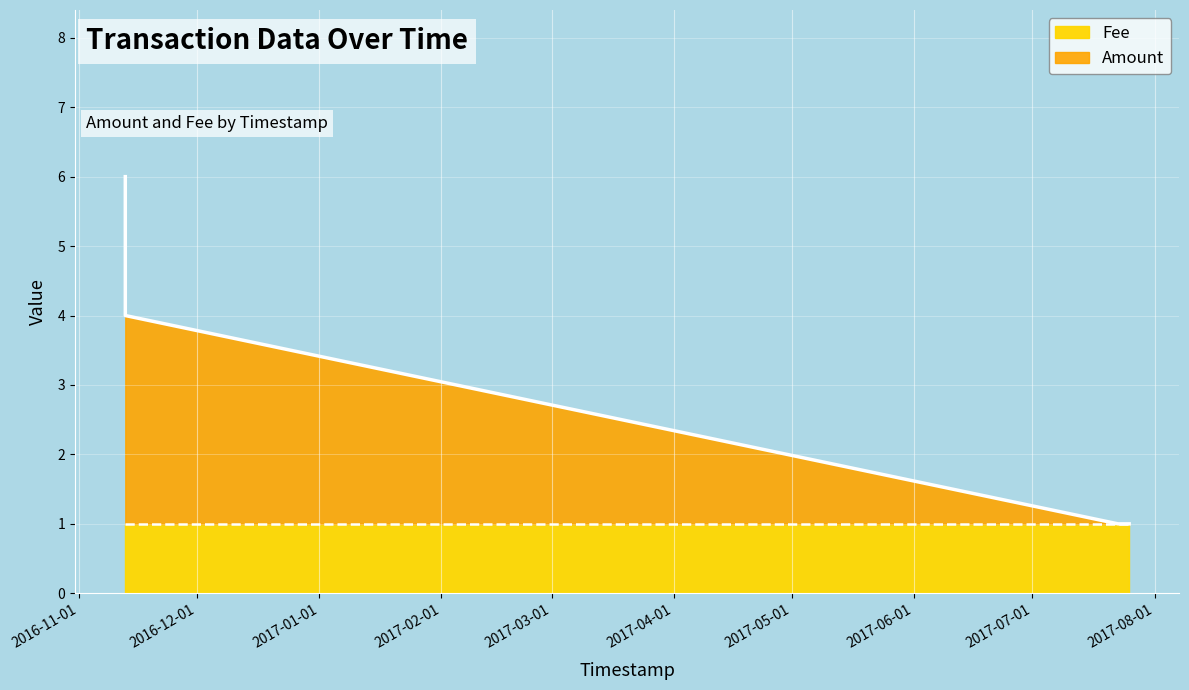

Which series has the largest total across all categories?

Amount